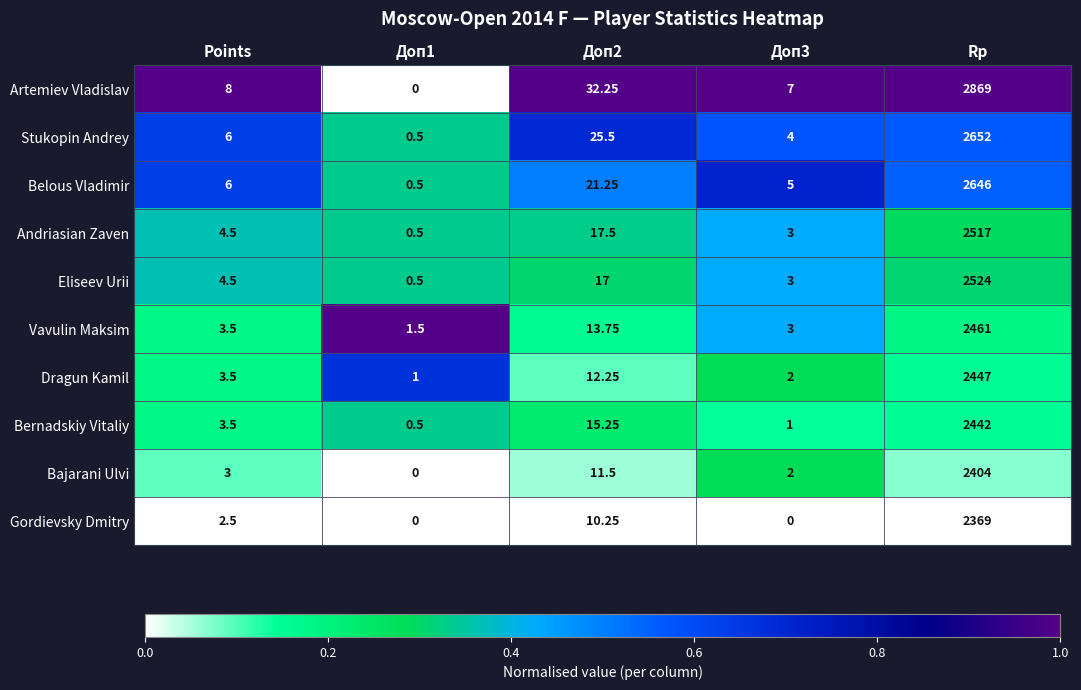

List the series in order of their peak value, highest first.

Artemiev Vladislav, Stukopin Andrey, Belous Vladimir, Eliseev Urii, Andriasian Zaven, Vavulin Maksim, Dragun Kamil, Bernadskiy Vitaliy, Bajarani Ulvi, Gordievsky Dmitry